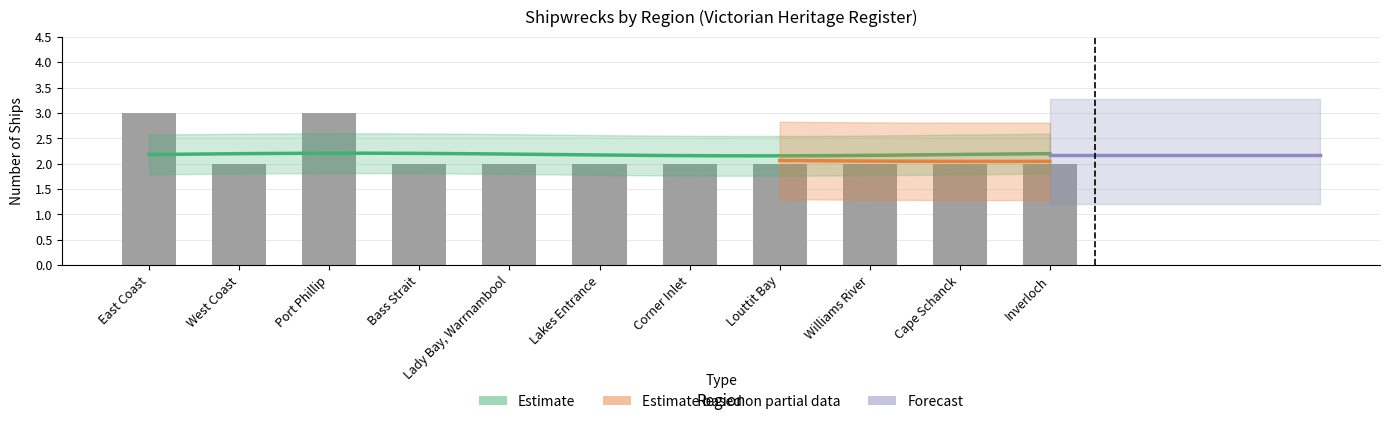

What is the difference between the second highest and second lowest values?

1